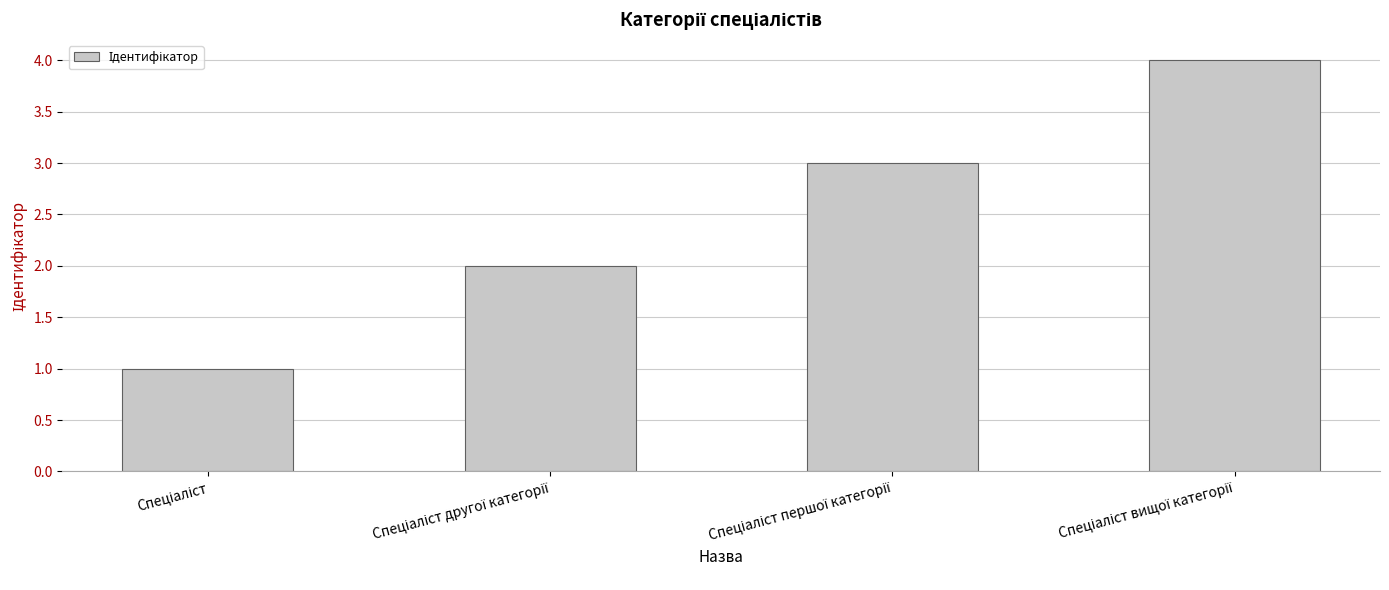

What is the value of the 4th bar from the left?

4